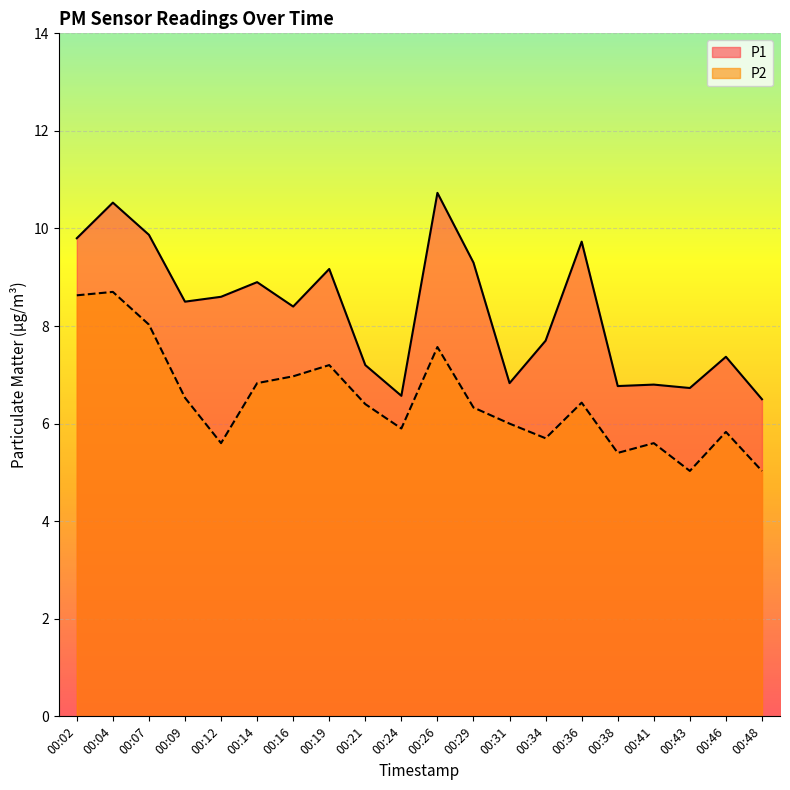

Reading left to right, extract all data points from this chart.

P1: 9.8	10.5	9.9	8.5	8.6	8.9	8.4	9.2	7.2	6.6	10.7	9.3	6.8	7.7	9.7	6.8	6.8	6.7	7.4	6.5
P2: 8.6	8.7	8.0	6.5	5.6	6.8	7.0	7.2	6.4	5.9	7.6	6.3	6.0	5.7	6.4	5.4	5.6	5.0	5.8	5.0